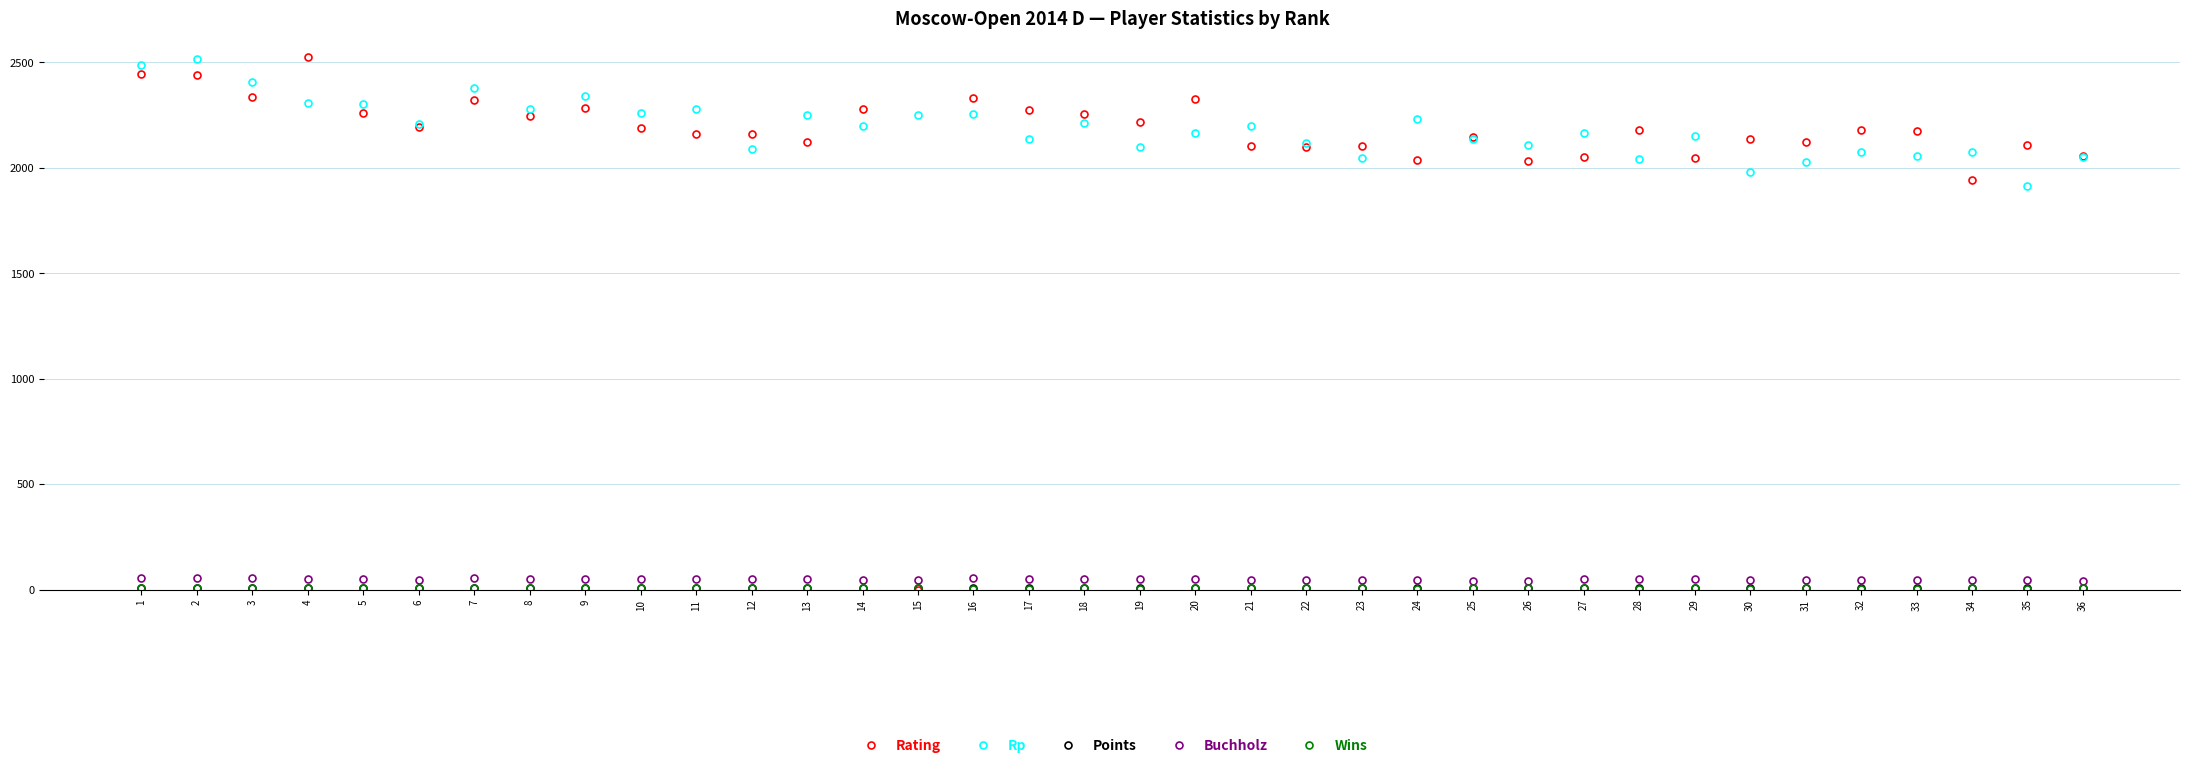

What is the greatest value displayed?

2528.0